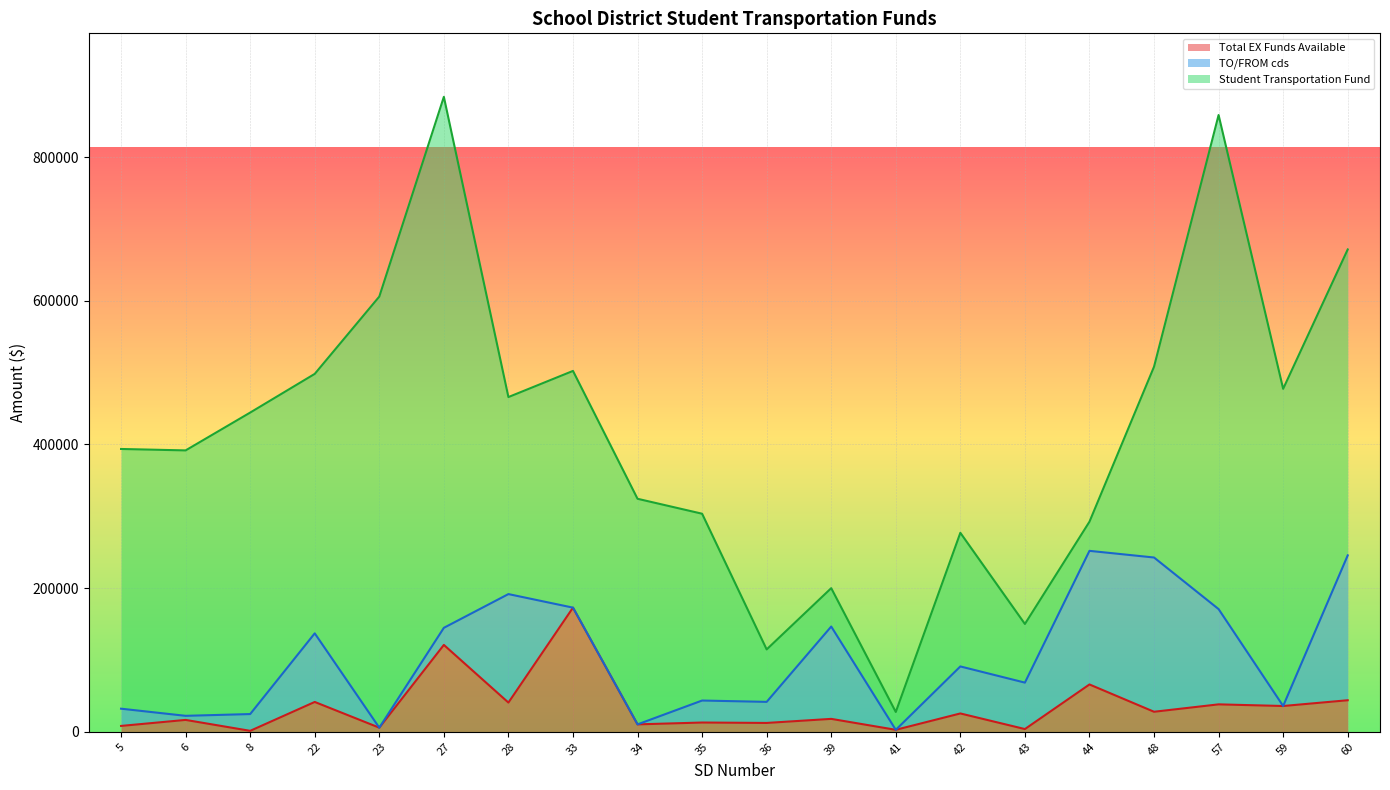

How many lines are shown in the chart?

3